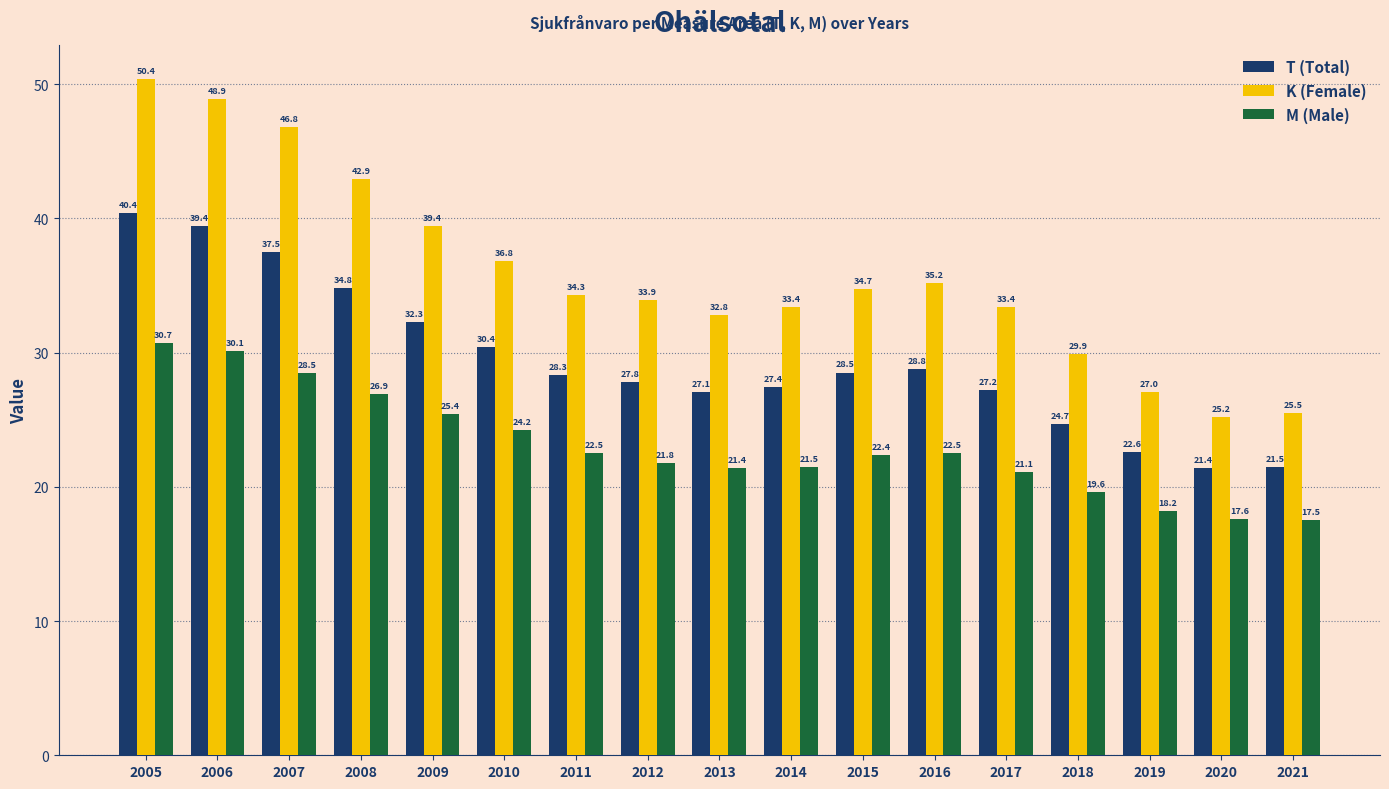

How many groups of bars are there?

17